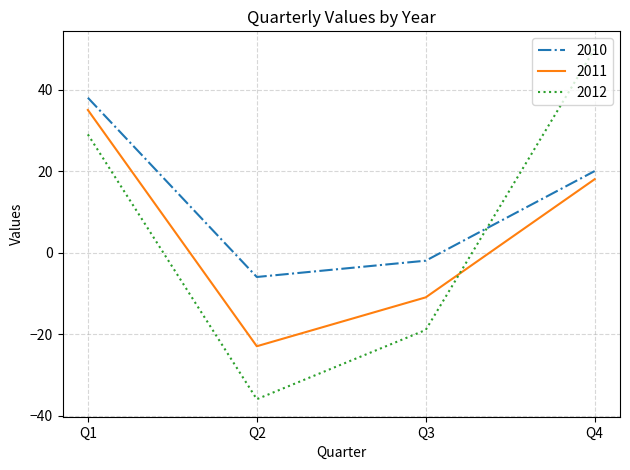

True or false: 2010 and 2011 intersect in this chart.

False